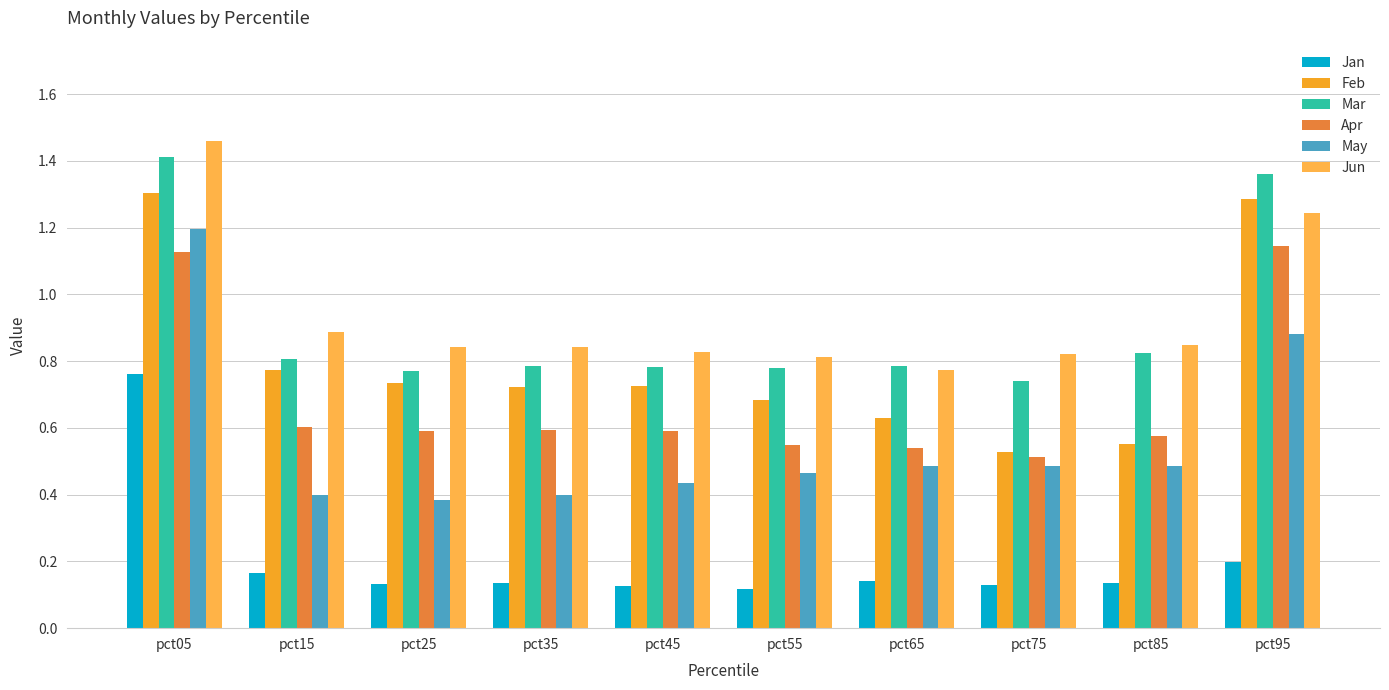

Does the chart contain stacked bars?

No